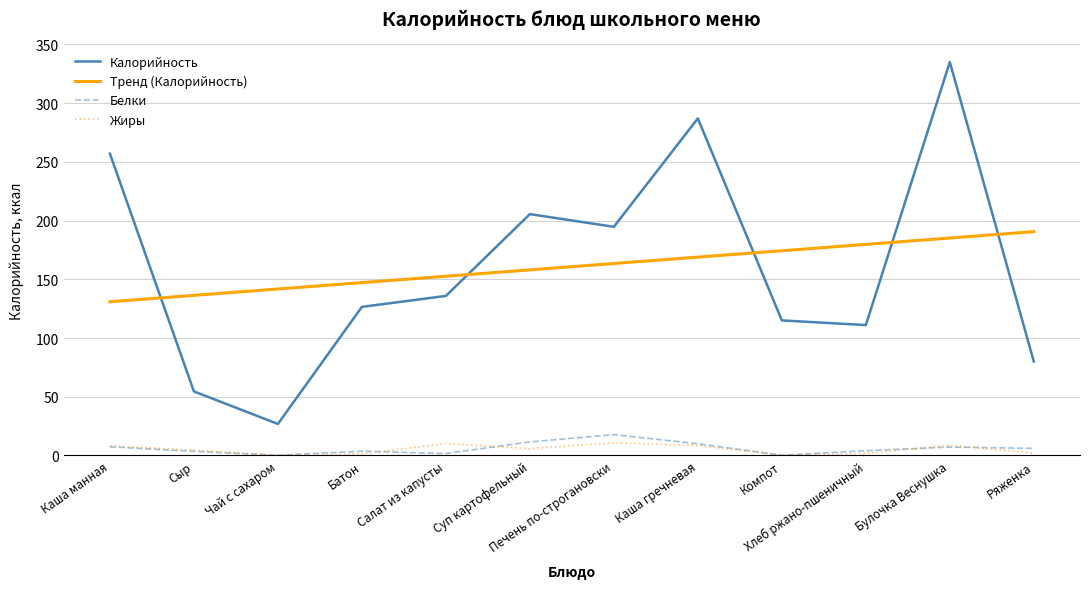

List the labels in order of Тренд (Калорийность) value, smallest first.

Каша манная, Сыр, Чай с сахаром, Батон, Салат из капусты, Суп картофельный, Печень по-строгановски, Каша гречневая, Компот, Хлеб ржано-пшеничный, Булочка Веснушка, Ряженка